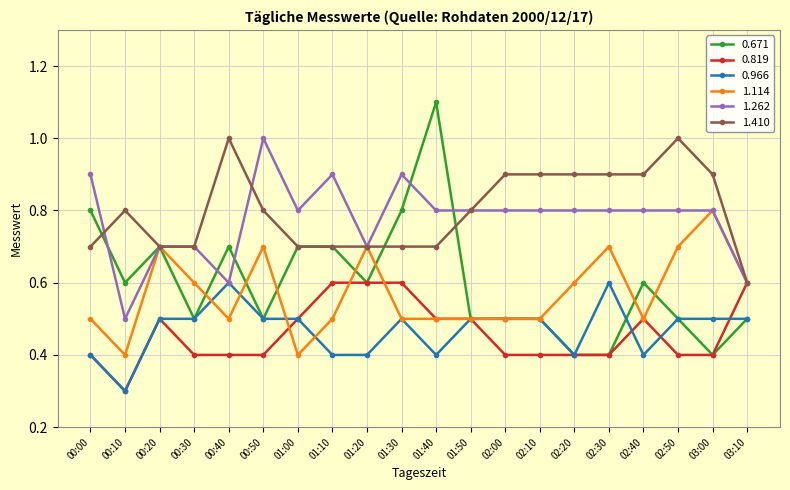

At which label does 0.671 reach its peak?

01:40